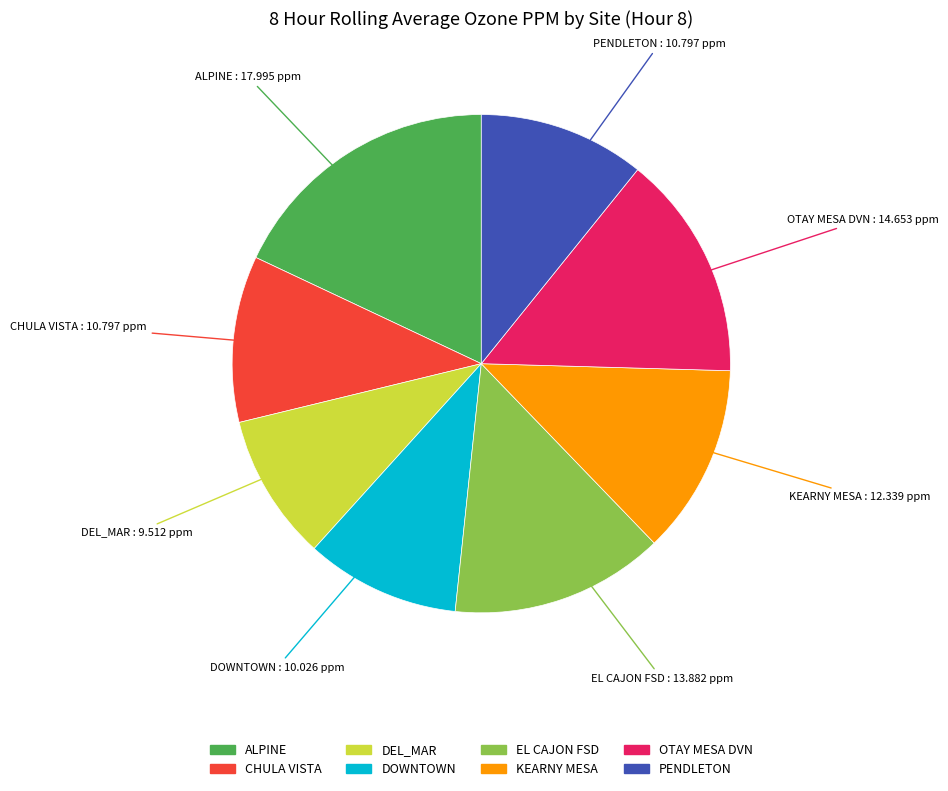

How many slices are in this pie chart?

8